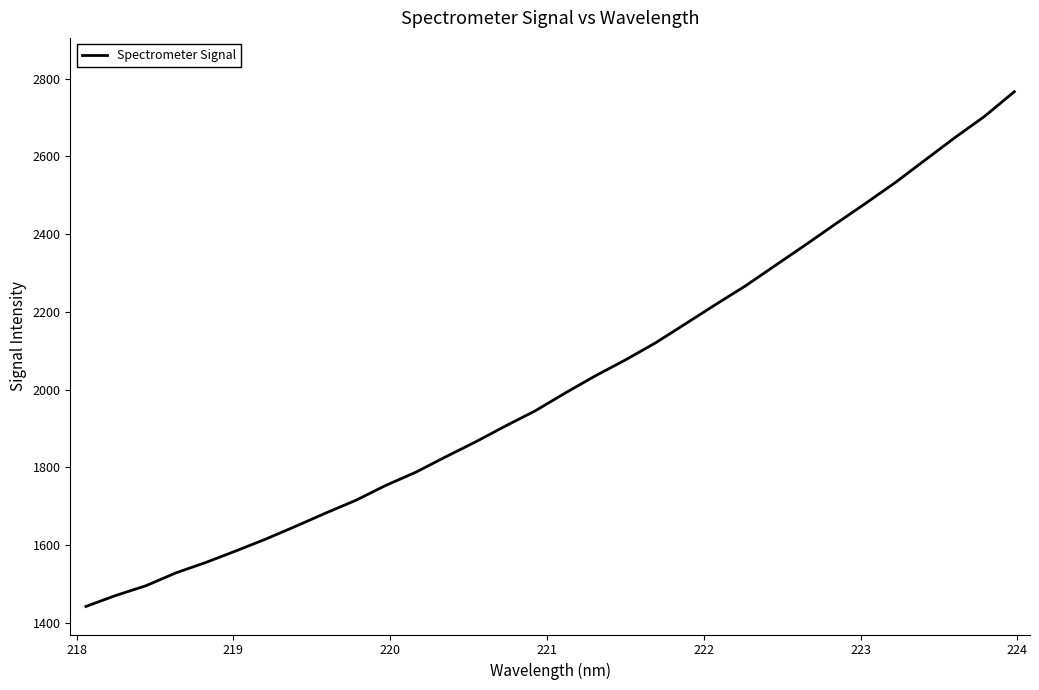

What is the minimum value shown in the chart?

1442.7